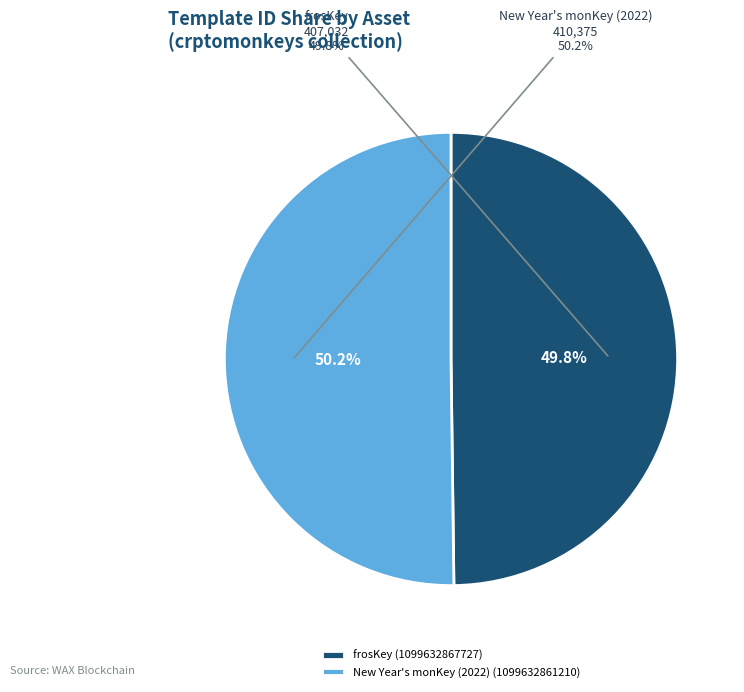

How many slices are in this pie chart?

2